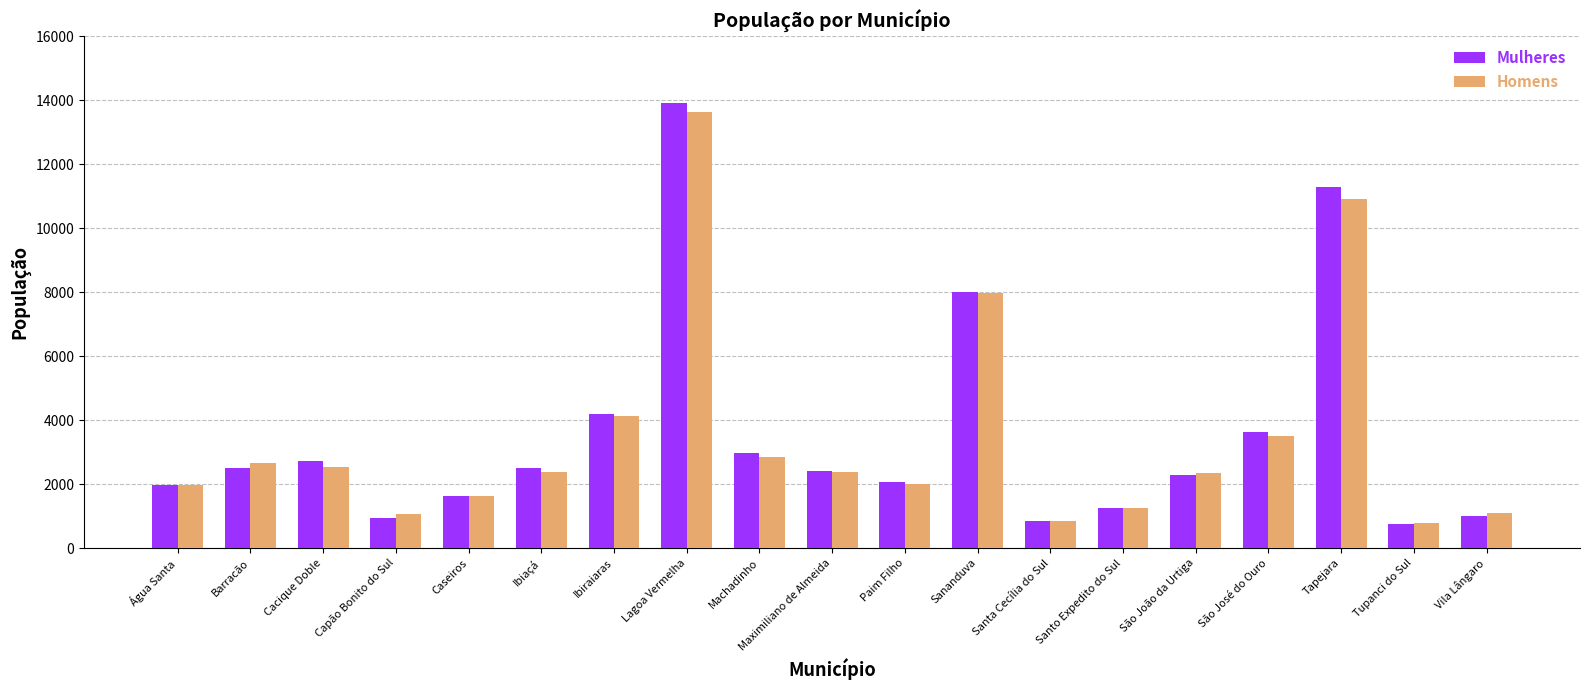

At which category is the sum across all series the highest?

Lagoa Vermelha